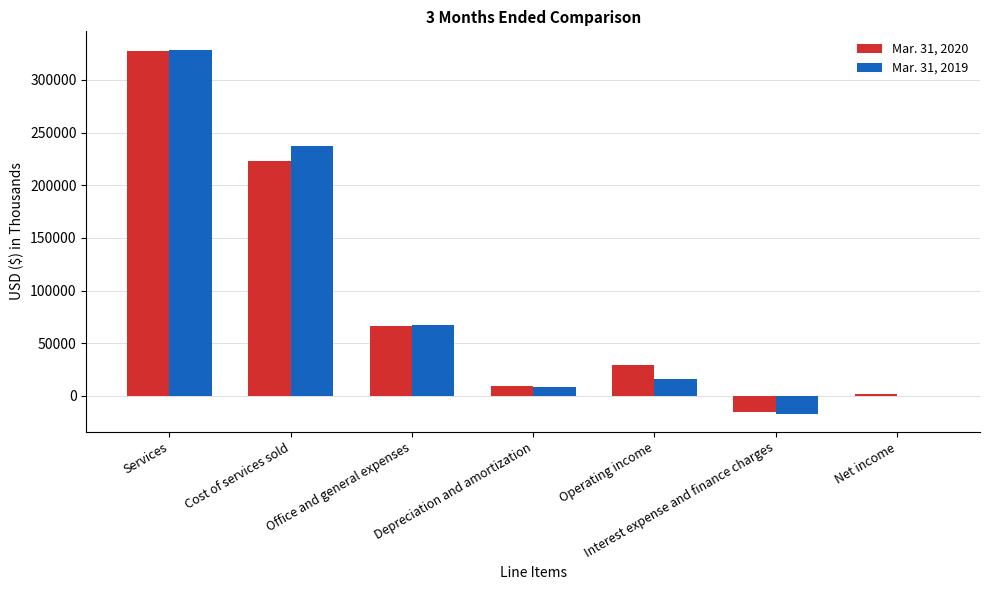

At which category does the chart reach its peak across all series?

Services